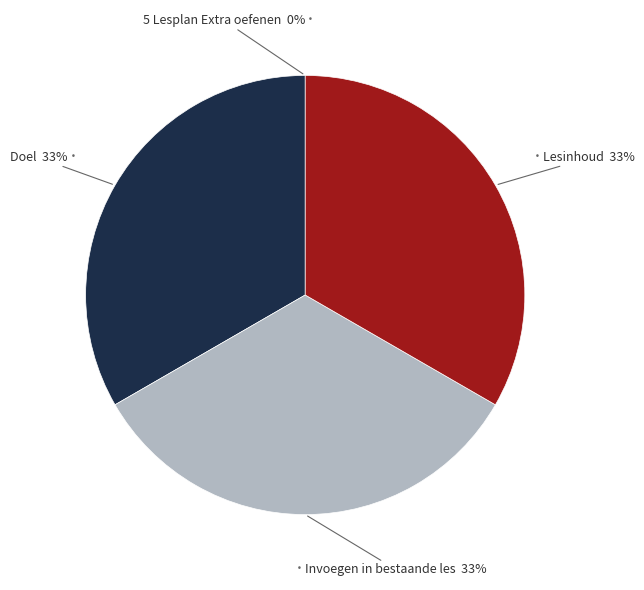

To the nearest percent, what is the difference between the largest and smallest slice percentages?

33%